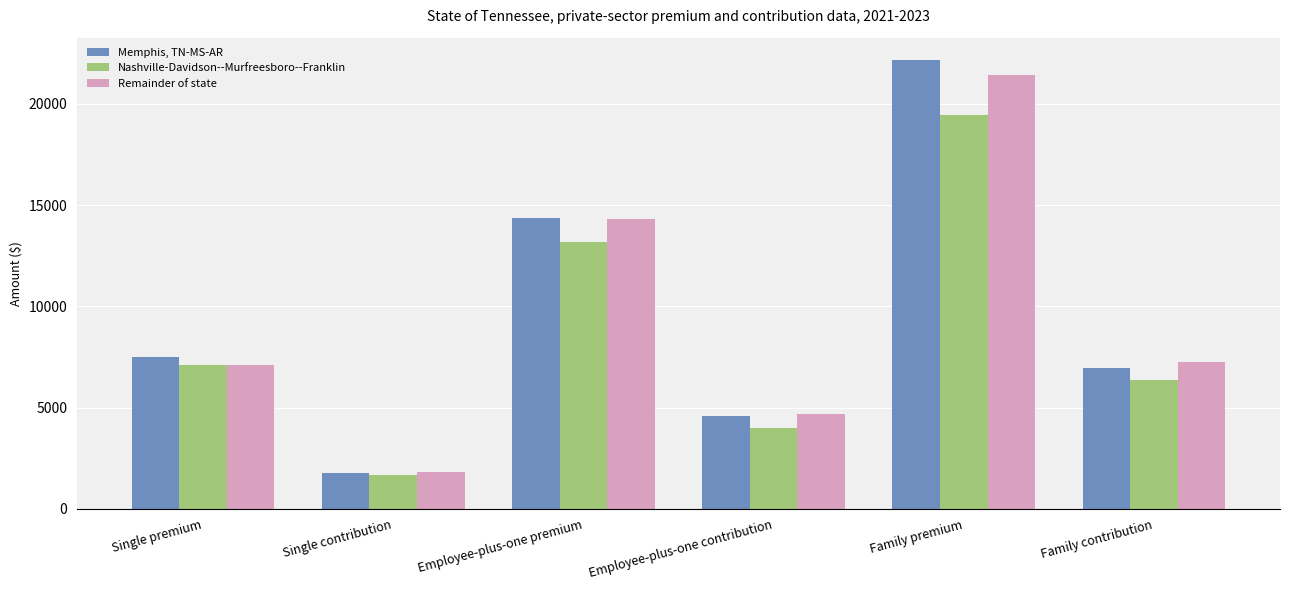

What is the difference between the highest and lowest values at Employee-plus-one premium?

1177